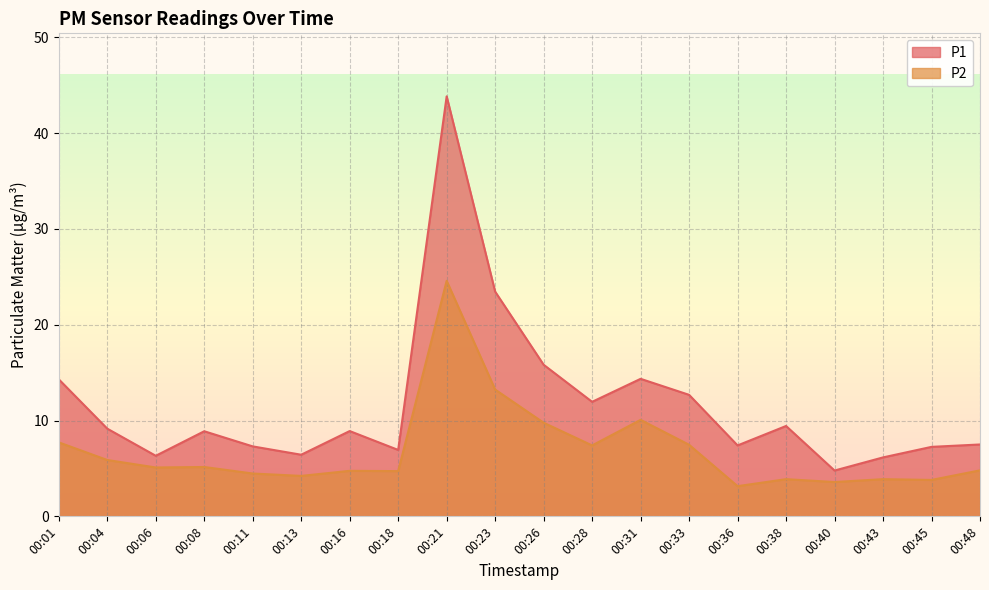

Reading left to right, what are all the values shown in this chart?

P1: 14.3	9.2	6.3	8.9	7.3	6.4	8.9	6.9	43.8	23.4	15.8	11.9	14.3	12.7	7.4	9.4	4.8	6.2	7.2	7.5
P2: 7.7	5.9	5.1	5.2	4.5	4.2	4.8	4.7	24.6	13.2	9.8	7.4	10.1	7.5	3.1	3.9	3.6	3.9	3.8	4.8